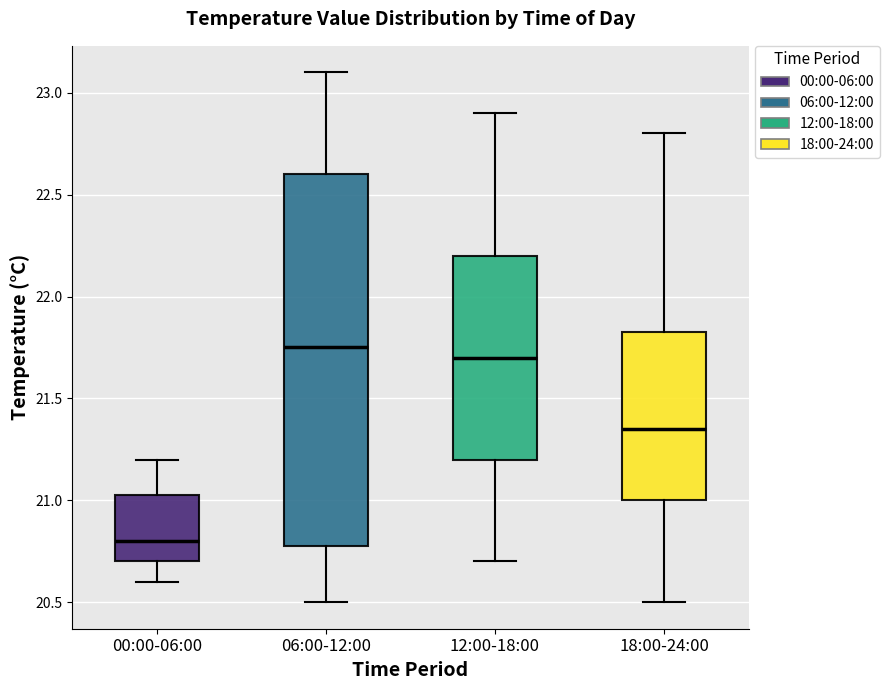

Reading left to right, read every box against the y-axis: the position of its median line, the range the box covers, and the ends of its whiskers. The values are not printed on the chart, so give them approximately, as read against the axis.

00:00-06:00: median 20.80, box 20.70 to 21.05, whiskers 20.60 to 21.20
06:00-12:00: median 21.75, box 20.80 to 22.60, whiskers 20.50 to 23.10
12:00-18:00: median 21.70, box 21.20 to 22.20, whiskers 20.70 to 22.90
18:00-24:00: median 21.35, box 21.00 to 21.85, whiskers 20.50 to 22.80